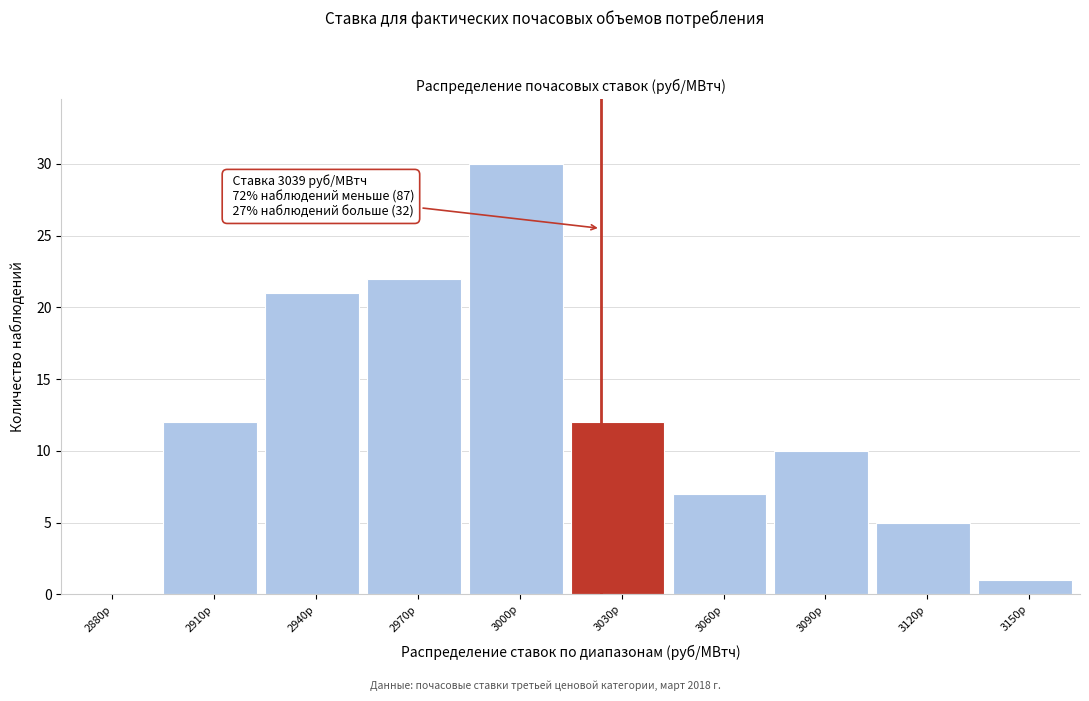

Reading left to right, transcribe all the data shown in this chart.

2880р=0	2910р=12	2940р=21	2970р=22	3000р=30	3030р=12	3060р=7	3090р=10	3120р=5	3150р=1